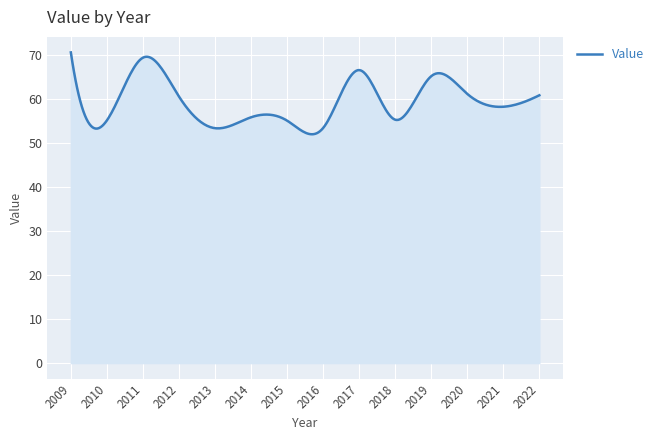

What is the difference between the maximum and minimum values?

18.6